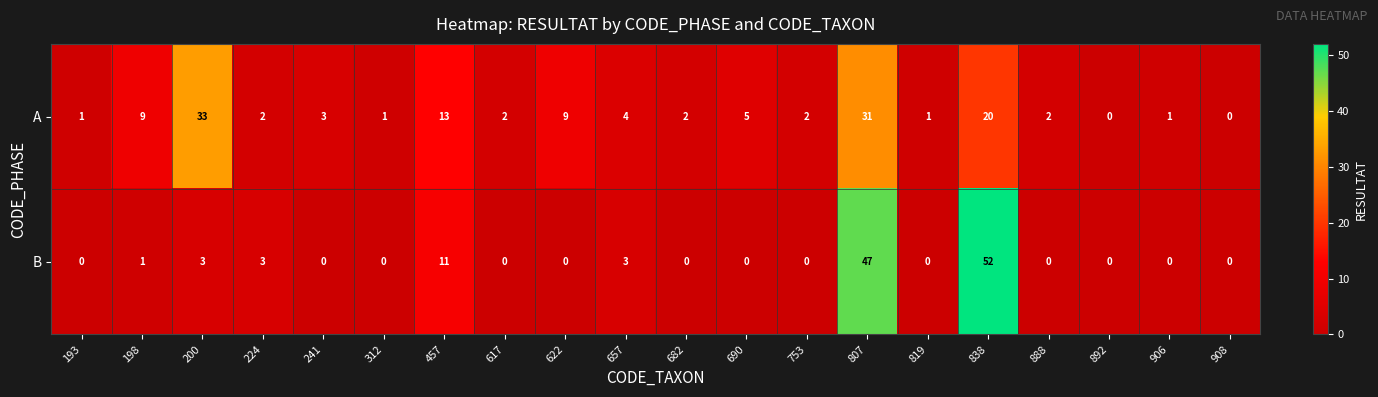

At which label does B reach its peak?

838